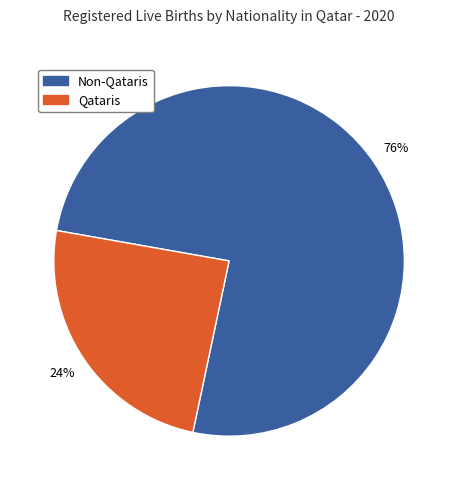

Does any single category account for the majority?

Yes